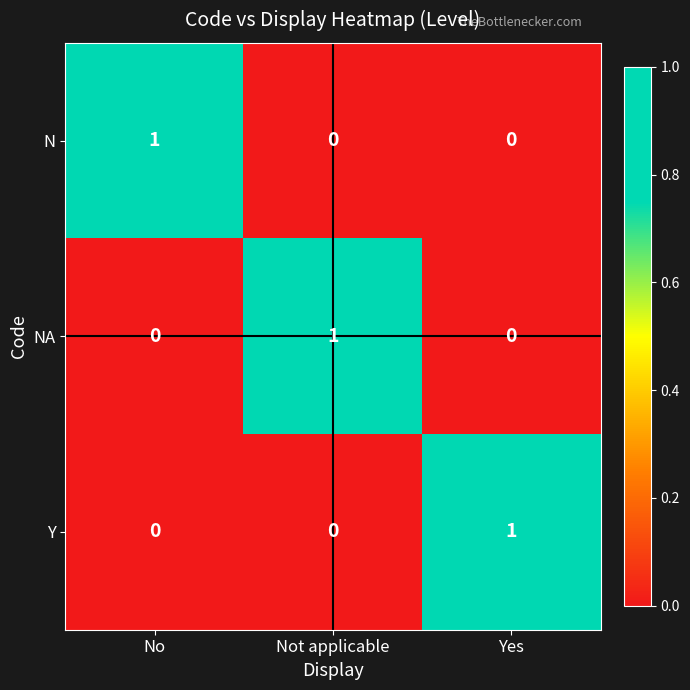

Count the number of categories in the chart.

3